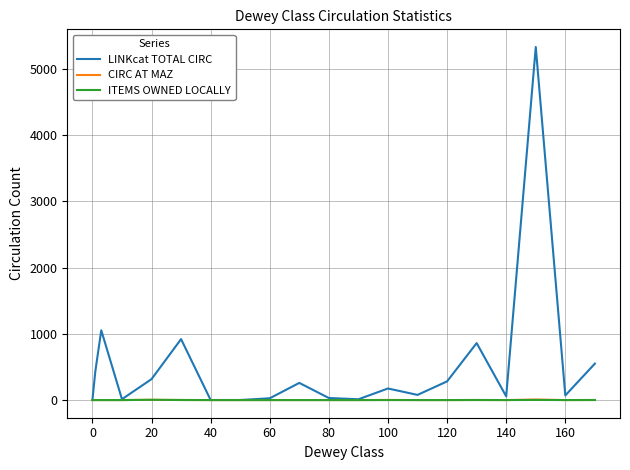

Is this an area chart (filled region under the line)?

No